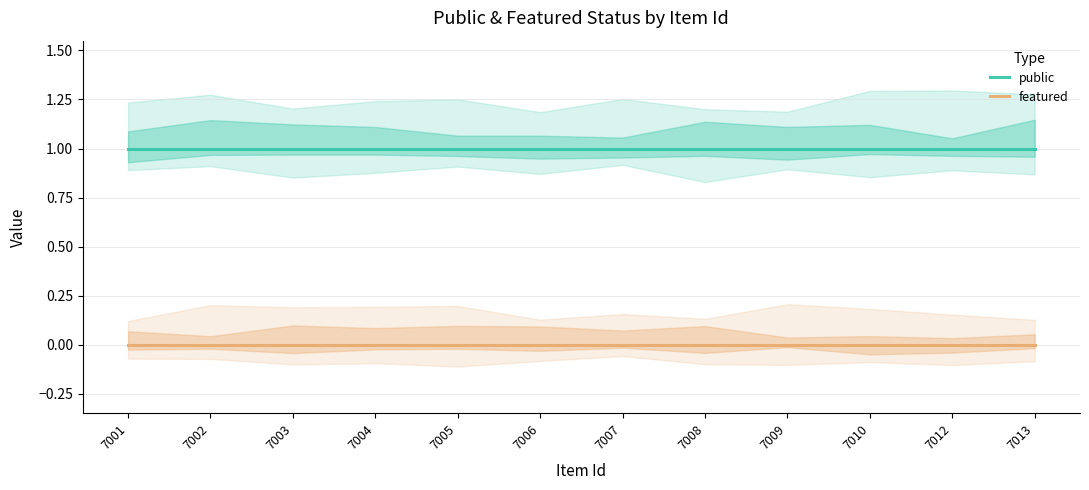

Reading left to right, extract all data points from this chart.

public: 7001=1	7002=1	7003=1	7004=1	7005=1	7006=1	7007=1	7008=1	7009=1	7010=1	7012=1	7013=1
featured: 7001=0	7002=0	7003=0	7004=0	7005=0	7006=0	7007=0	7008=0	7009=0	7010=0	7012=0	7013=0